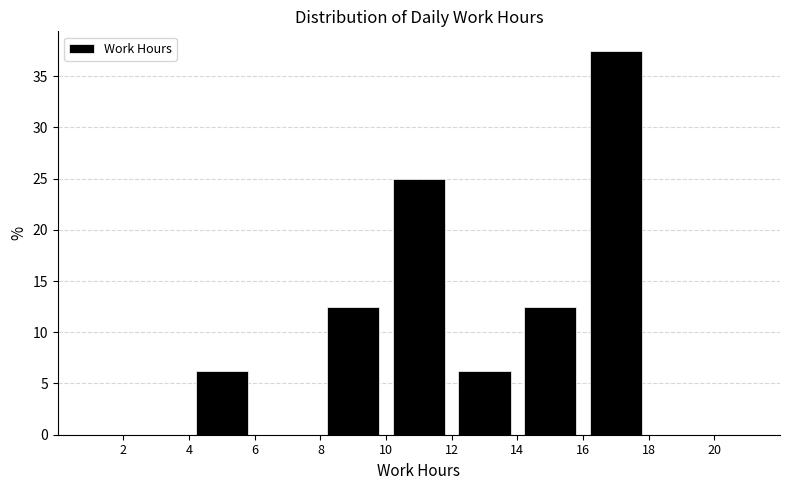

What is the height of the bar covering 4 to 6 on the x-axis? The values are not printed on the chart, so give them approximately, as read against the axis.

6.5